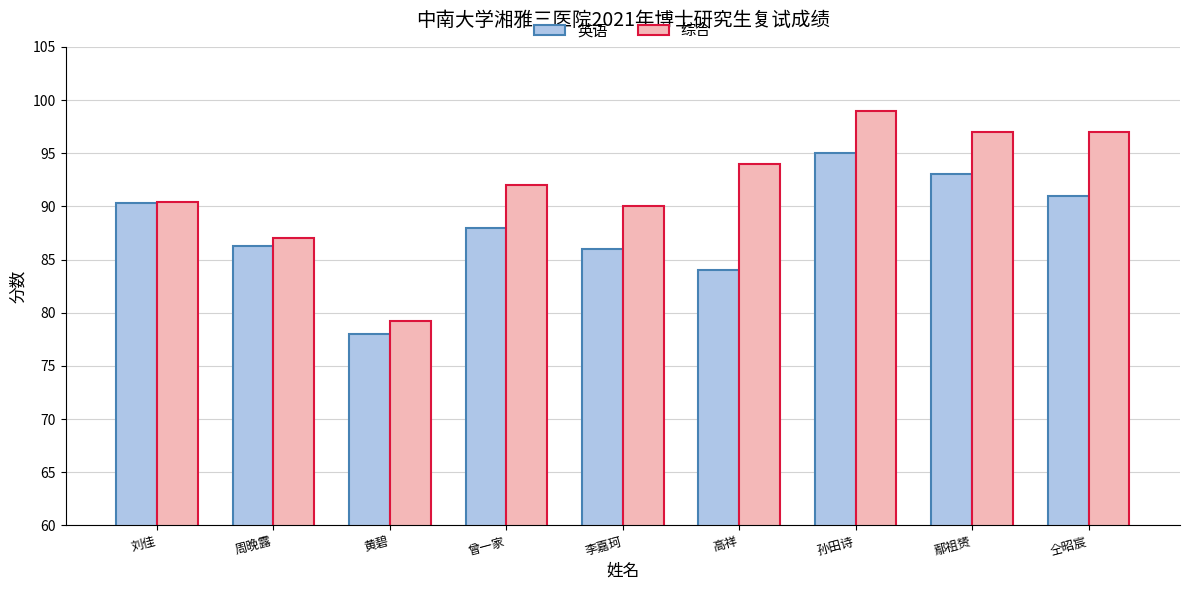

Read the 英语 value at 黄碧.

78.0